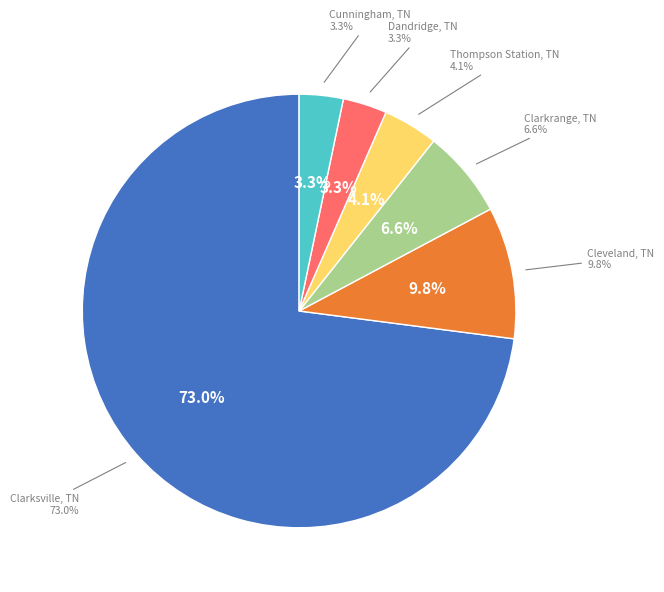

Which category has the biggest portion of the pie?

Clarksville, TN